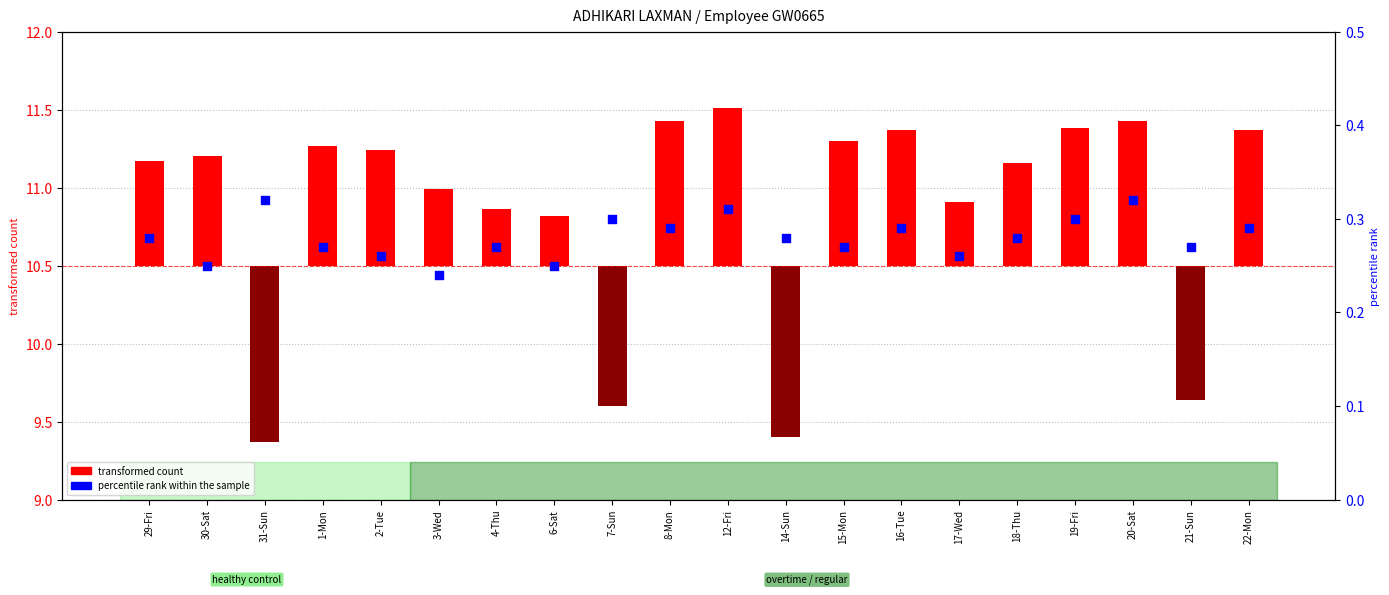

What is the total value across all series at 7-Sun?

-0.6